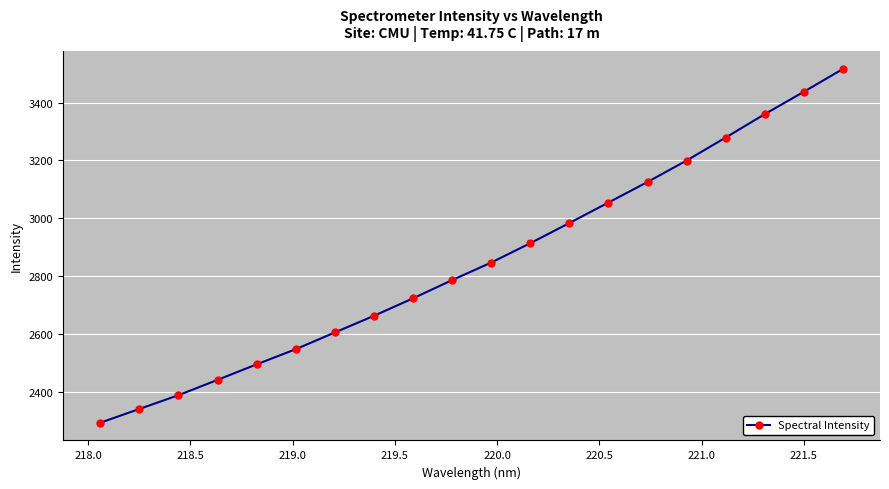

Does the chart display data point markers on the line(s)?

Yes